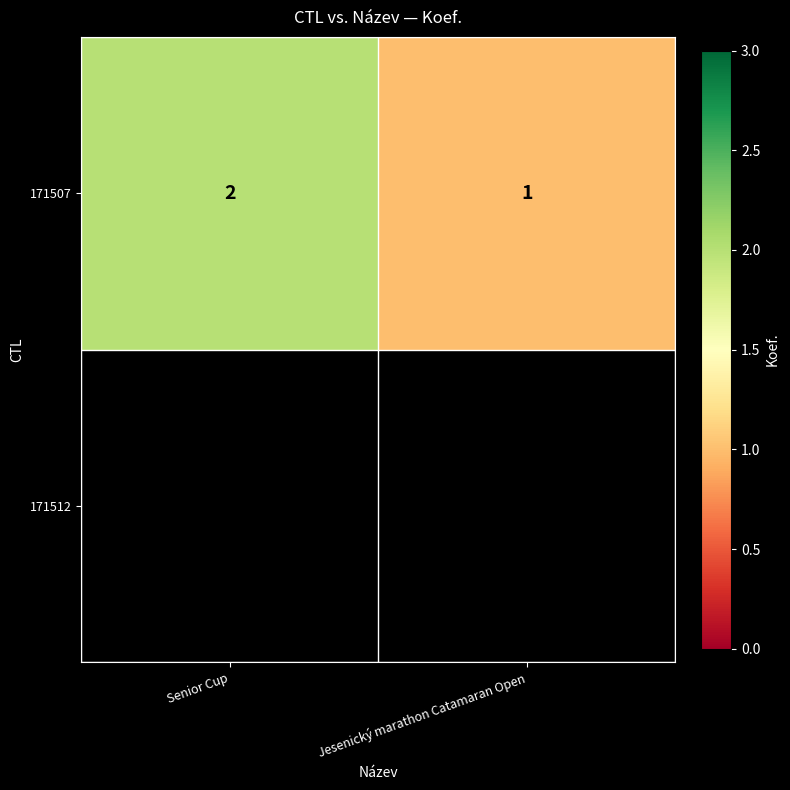

List the labels in order of value, largest first.

Senior Cup, Jesenický marathon Catamaran Open